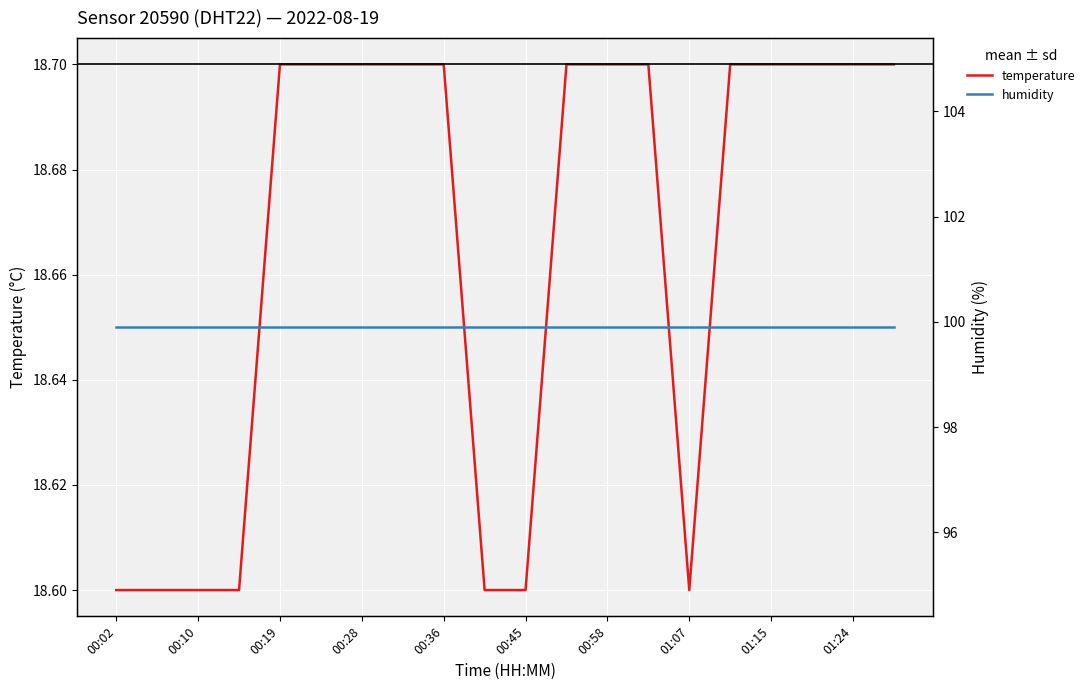

What is the total value across all series at 00:02?

118.5